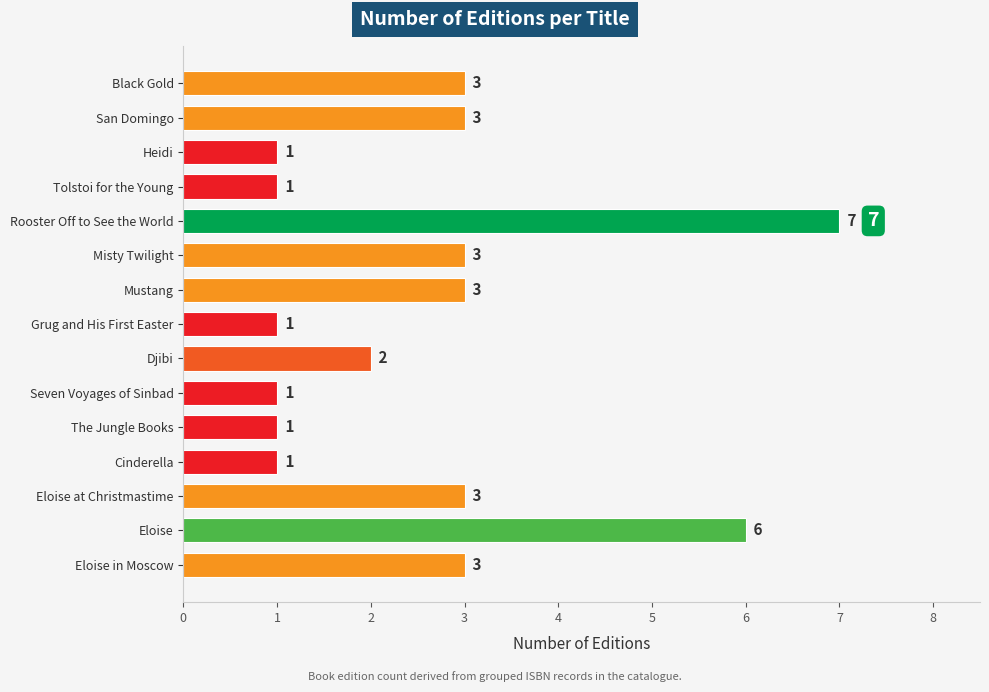

What is the minimum value shown in the chart?

1